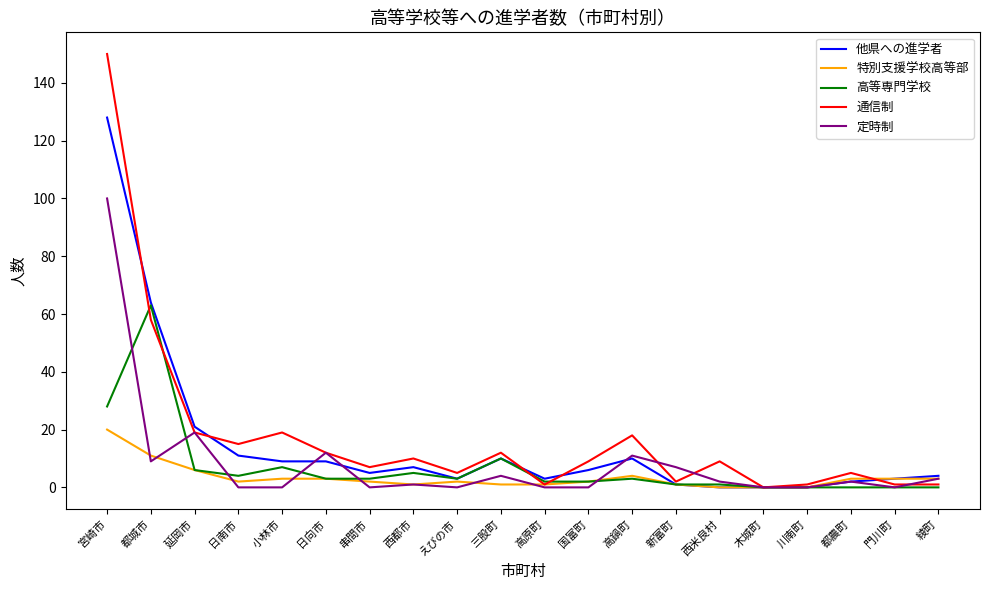

At how many categories does at least one series exceed 24?

2